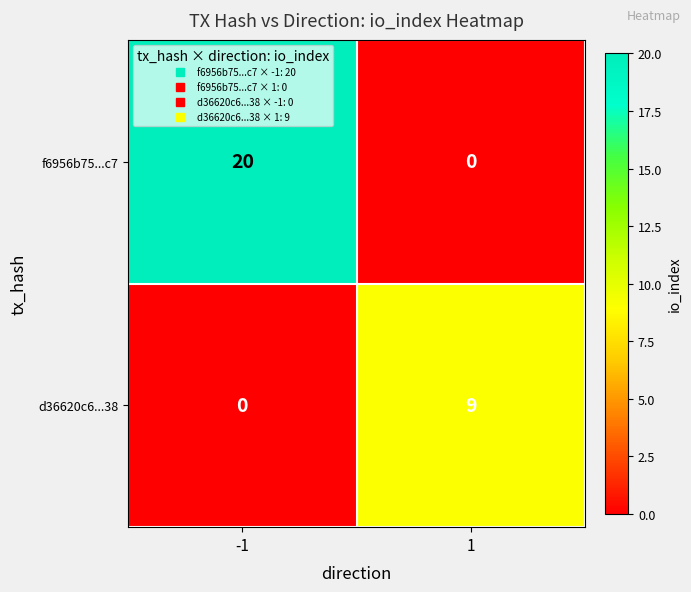

At how many categories does at least one series exceed 13?

1